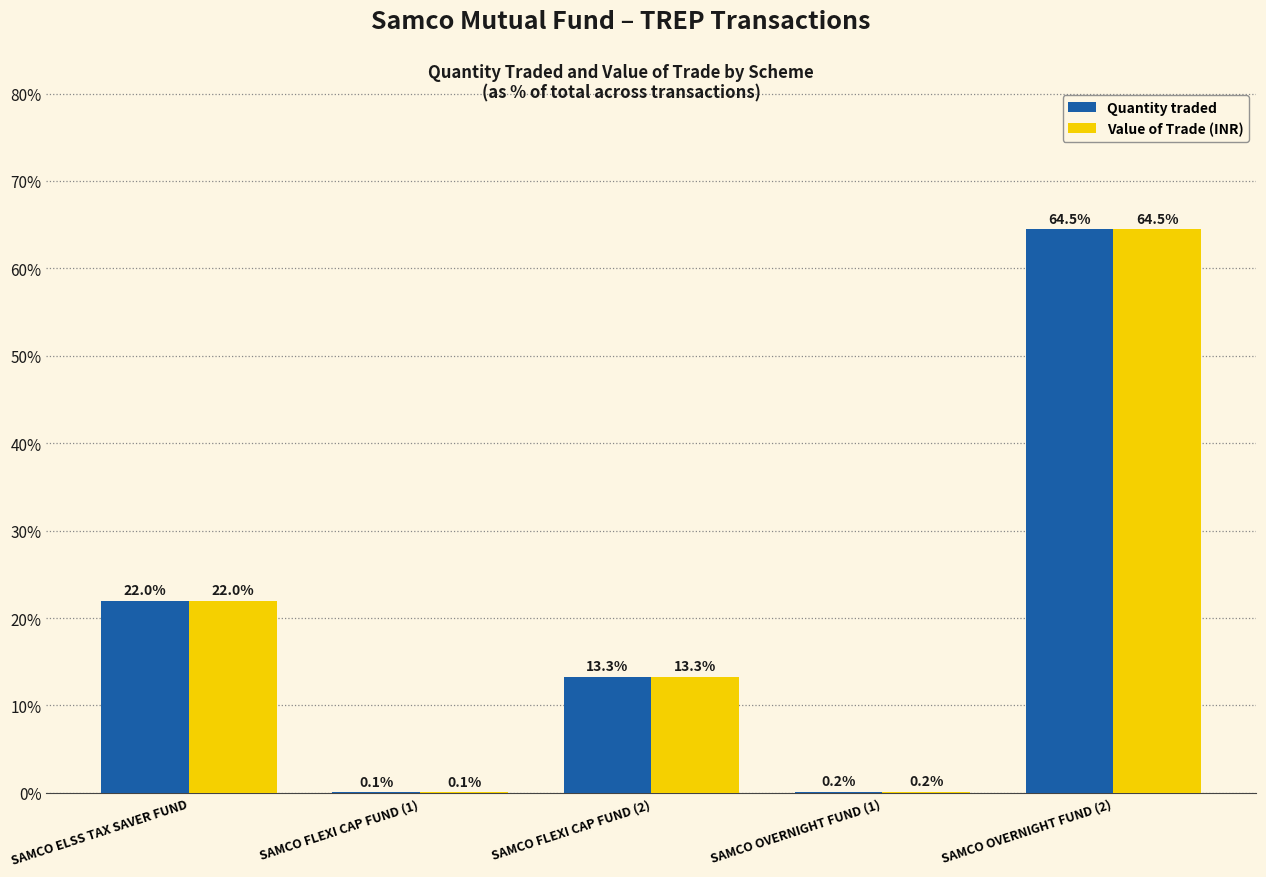

What is the total value across all series at SAMCO FLEXI CAP FUND (2)?

26.6